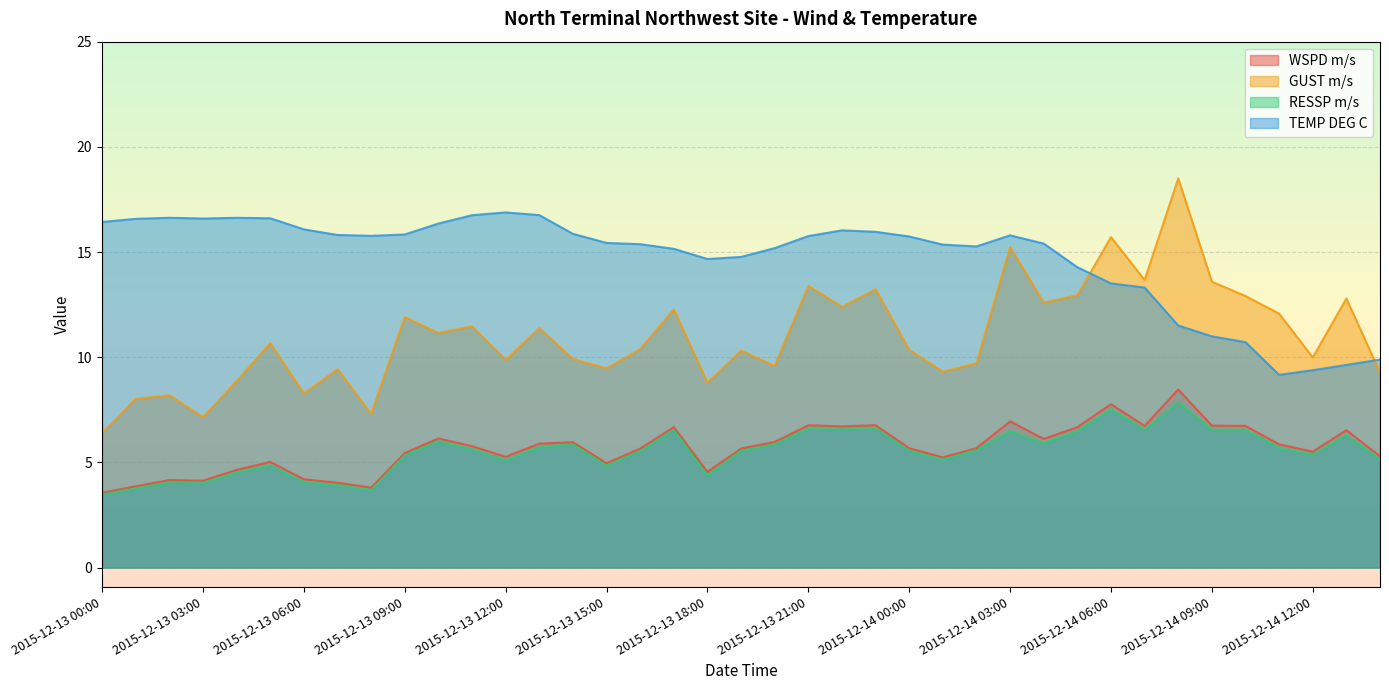

At which category does the chart reach its minimum across all series?

2015-12-13 00:00